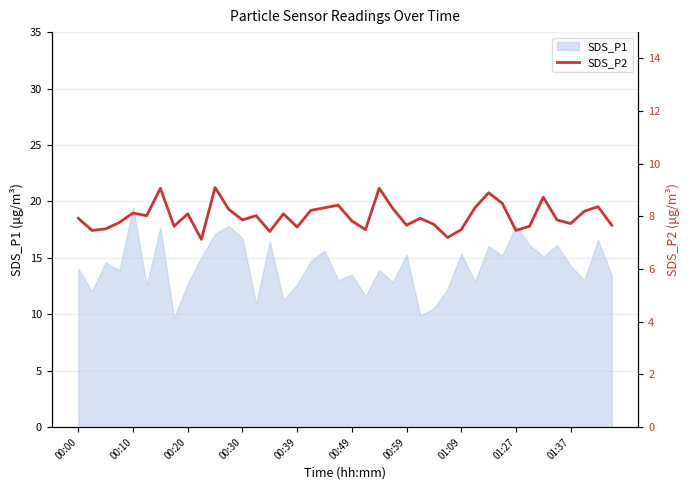

The SDS_P1 series shows 19.5 at 00:10. True or false?

True